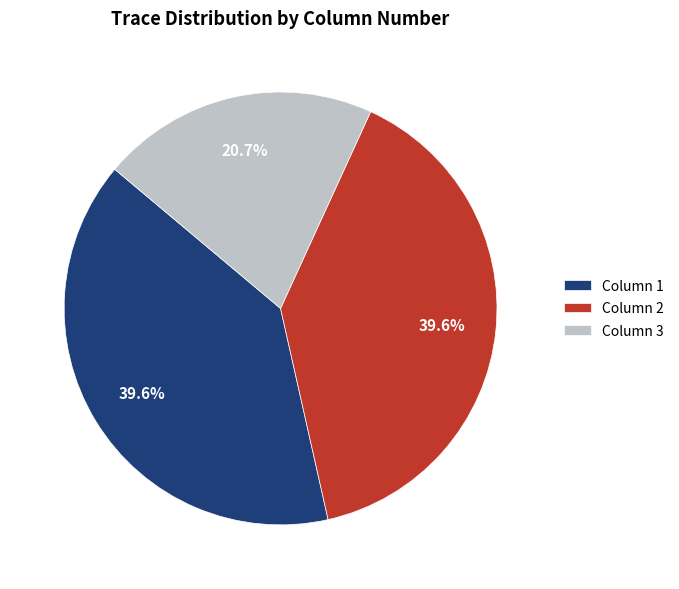

Does Column 2 account for over 50% of the chart?

No